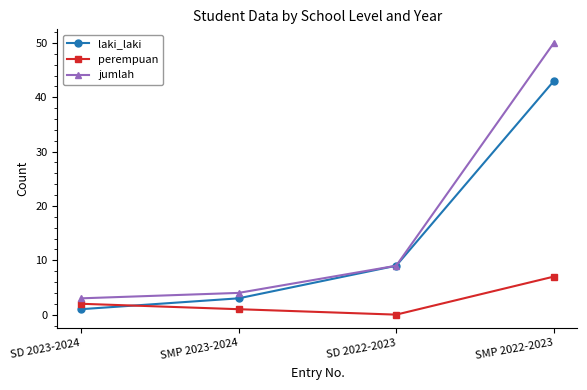

At how many categories does at least one series exceed 28?

1